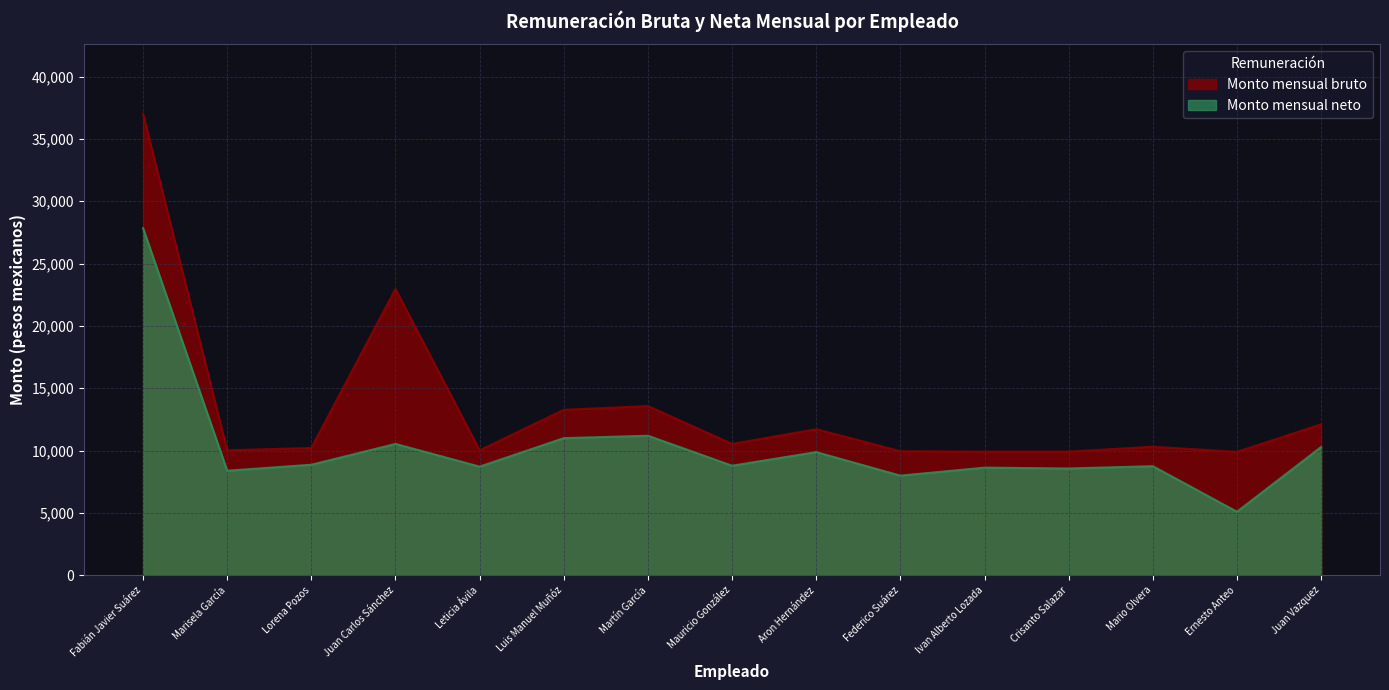

True or false: Monto mensual bruto and Monto mensual neto intersect in this chart.

False